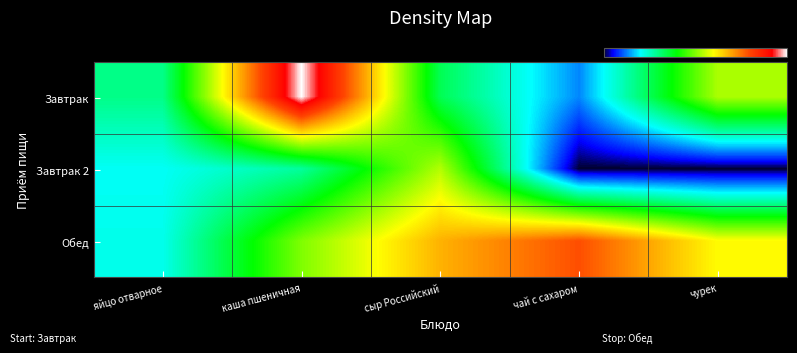

At which category is the sum across all series the highest?

каша пшеничная